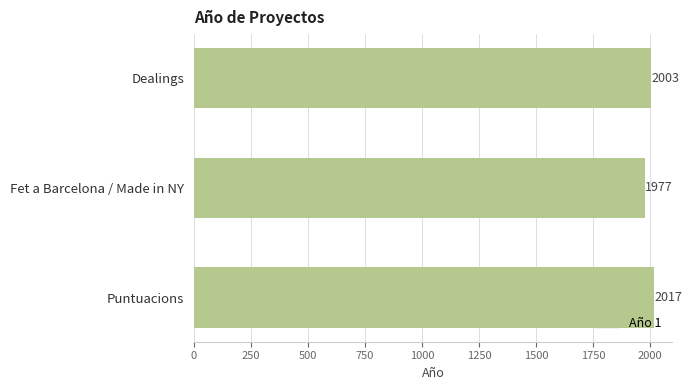

The chart shows a value of 3061 at Fet a Barcelona / Made in NY. True or false?

False